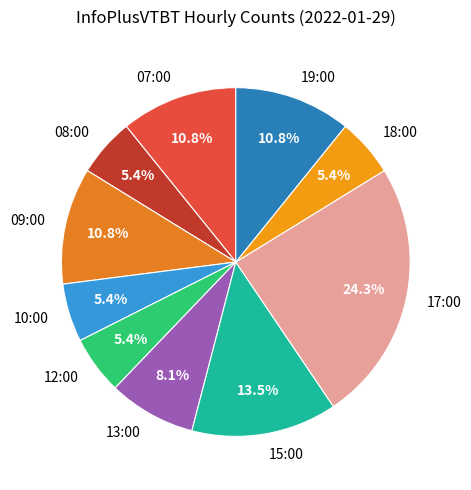

The 07:00 slice represents 17% of the pie. True or false?

False